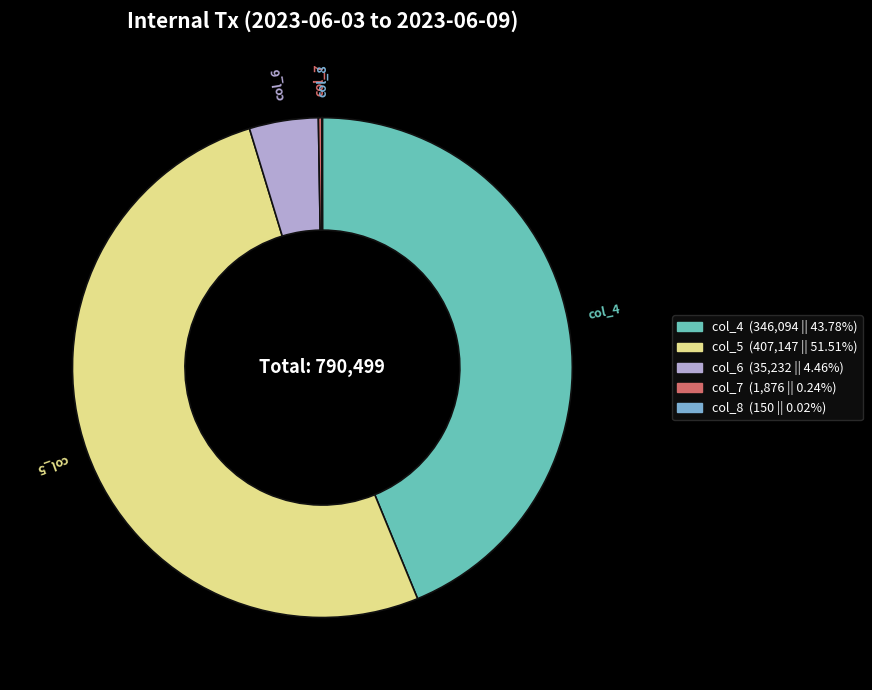

Which has a higher value, col_4 or col_6?

col_4